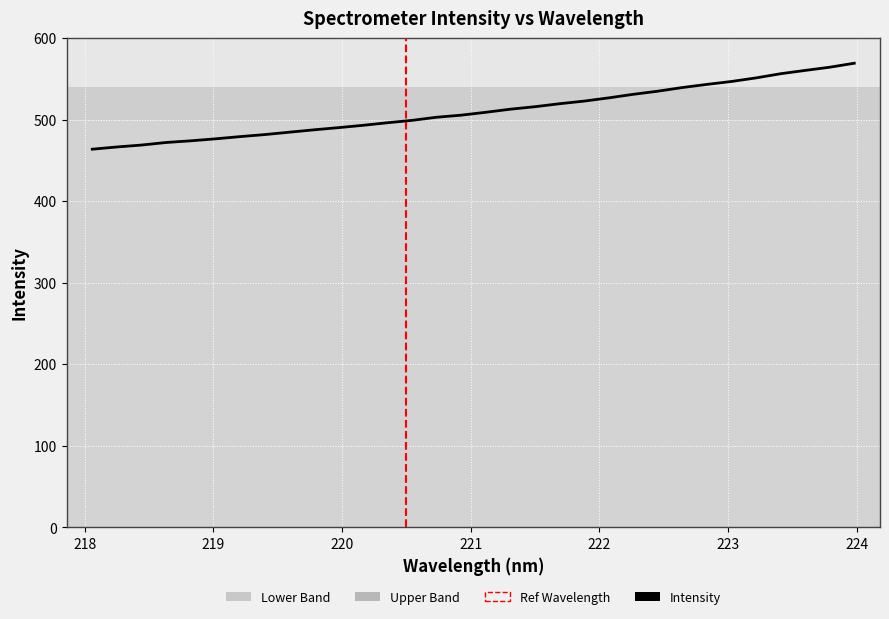

What is the greatest value displayed?

569.2